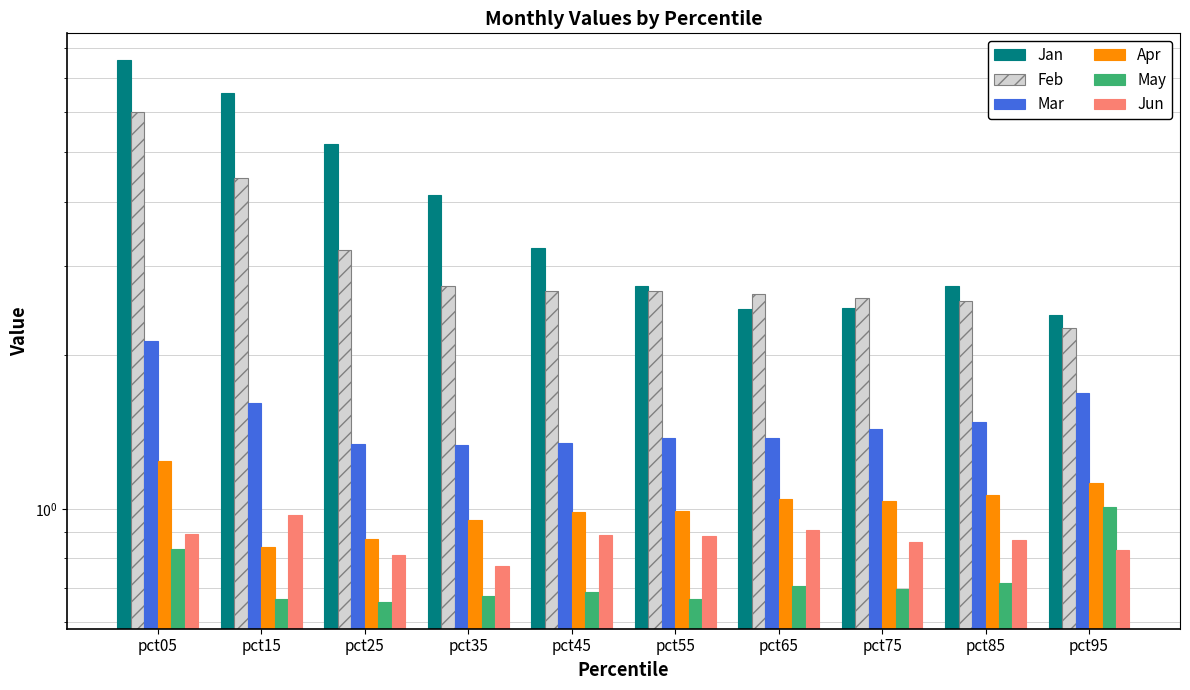

What are all the series names shown in the legend?

Jan, Feb, Mar, Apr, May, Jun